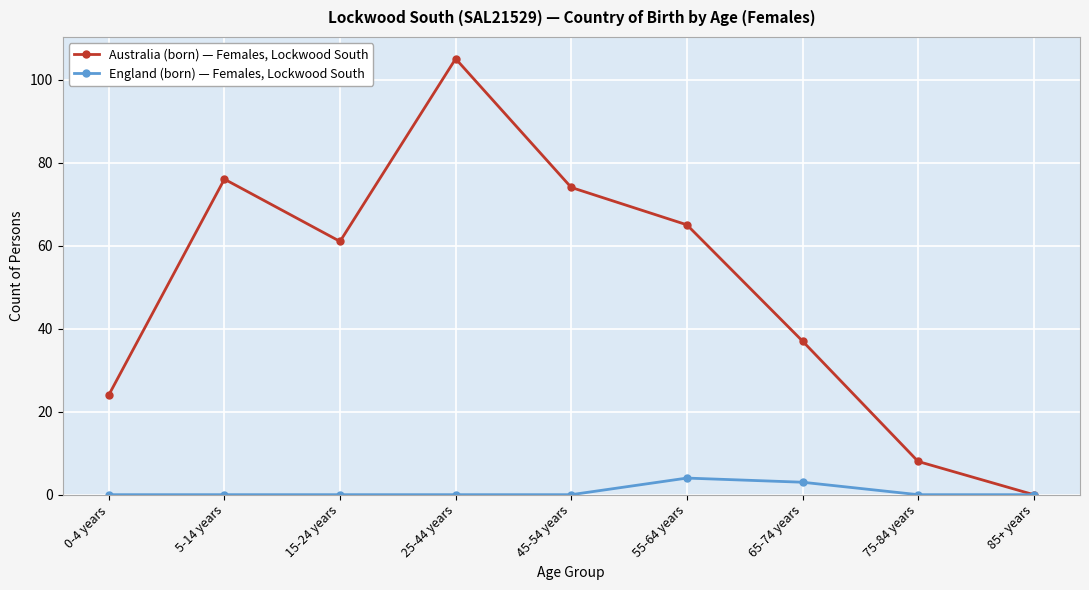

Rank the series by their average value, from lowest to highest.

England (born) — Females, Lockwood South, Australia (born) — Females, Lockwood South